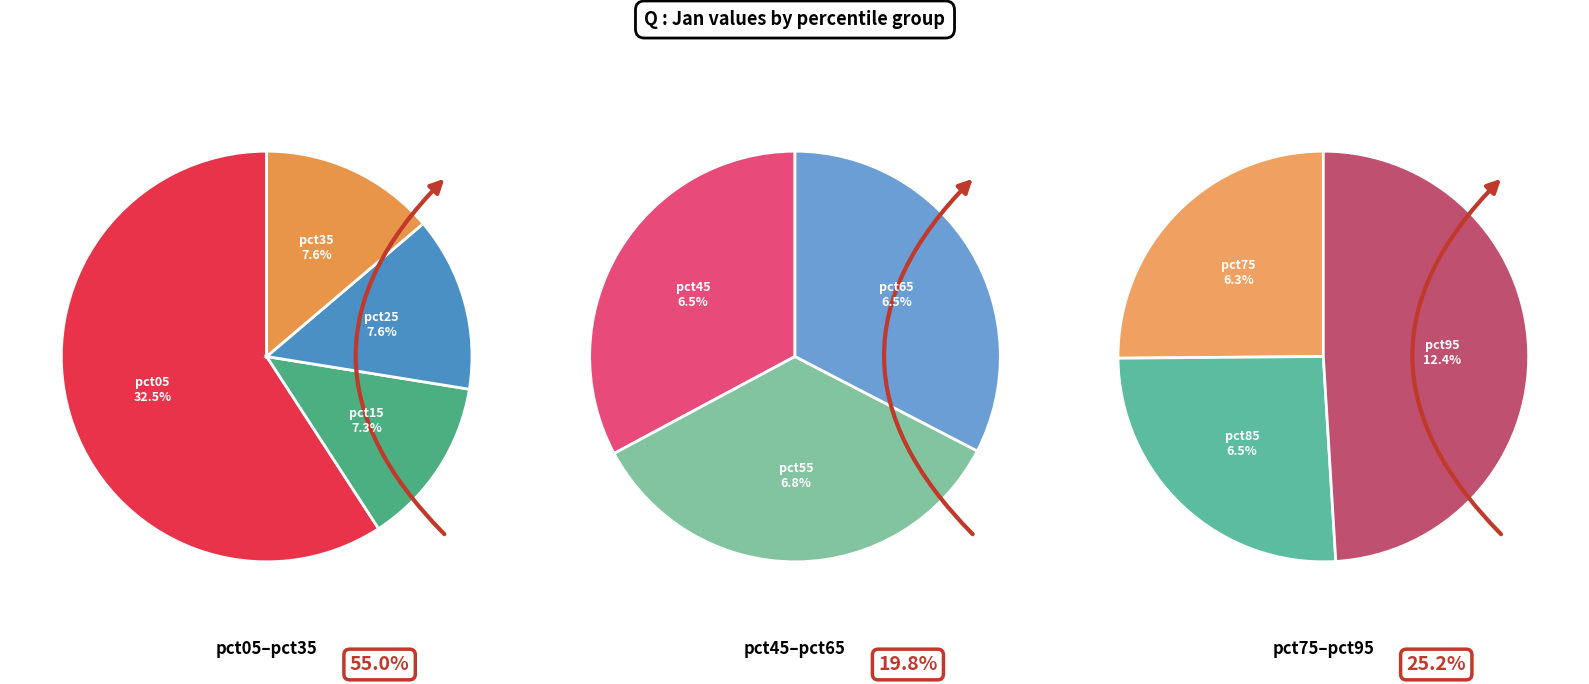

What is the total percentage of pct55 and pct65?

13.3%